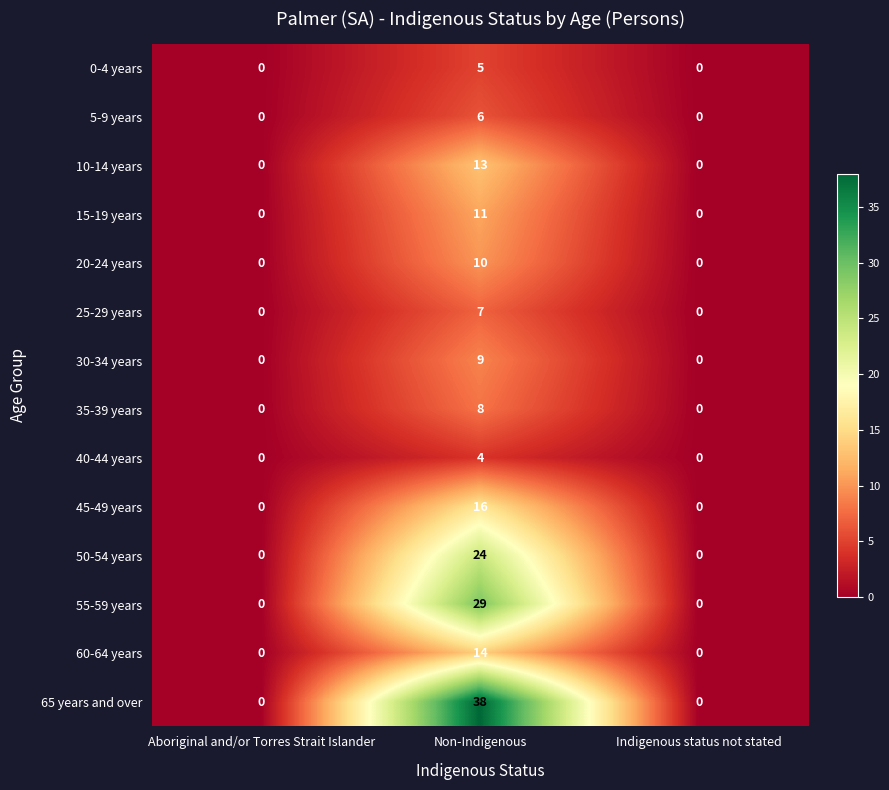

How many positive values does the 0-4 years series have?

1